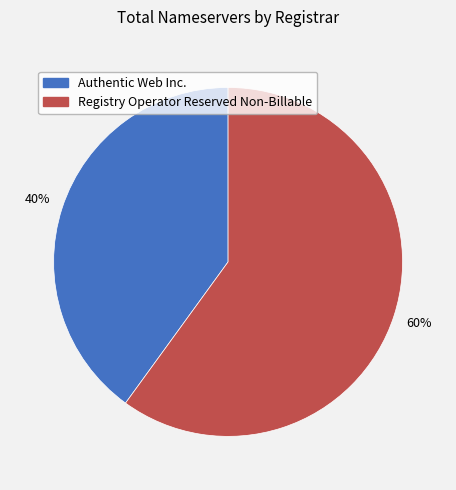

To the nearest percent, what is the difference between the largest and smallest slice percentages?

20%